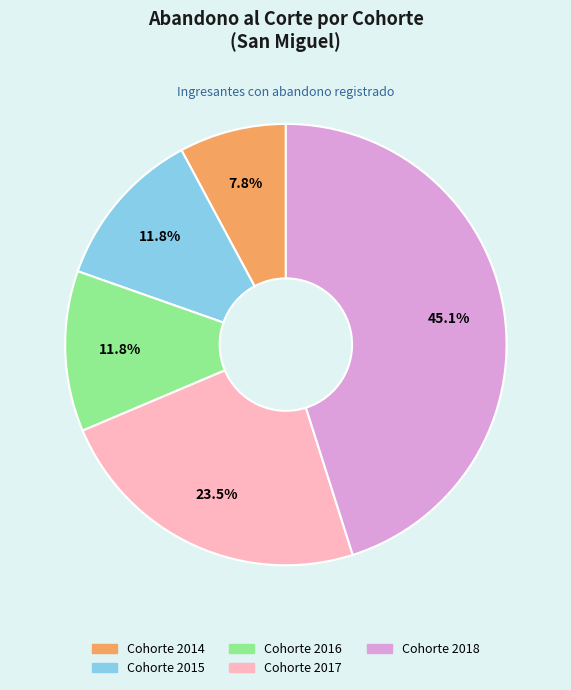

Is there a majority slice in this chart?

No